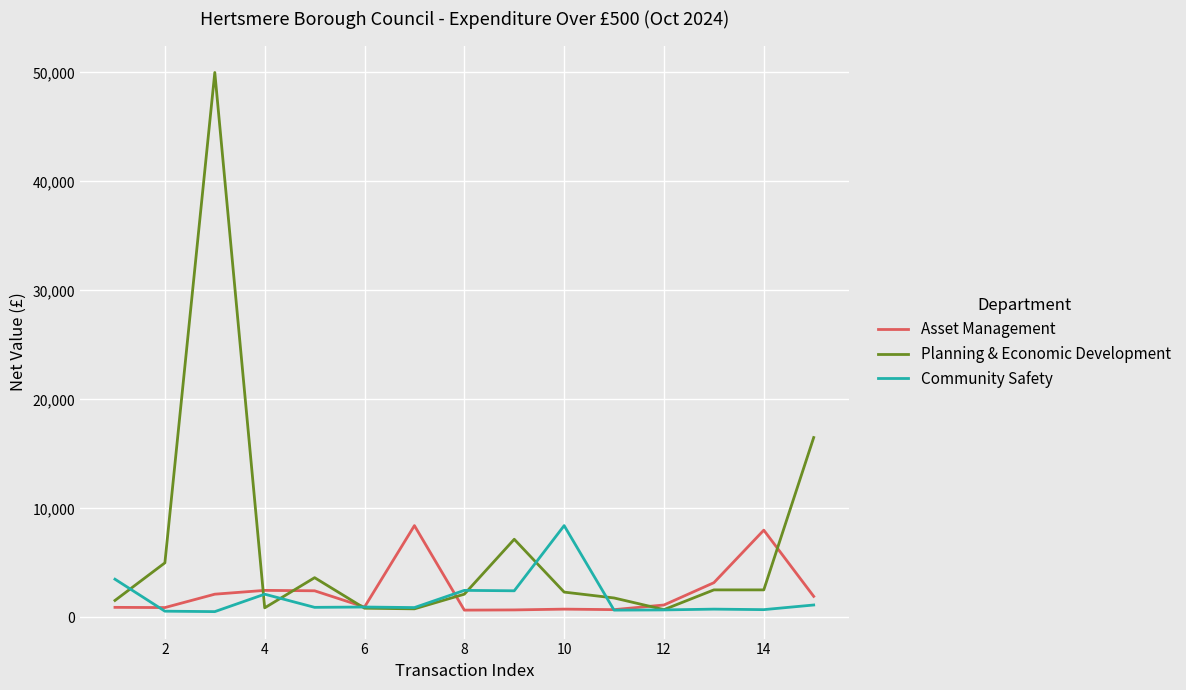

What is the highest value of the Planning & Economic Development series?

50000.0